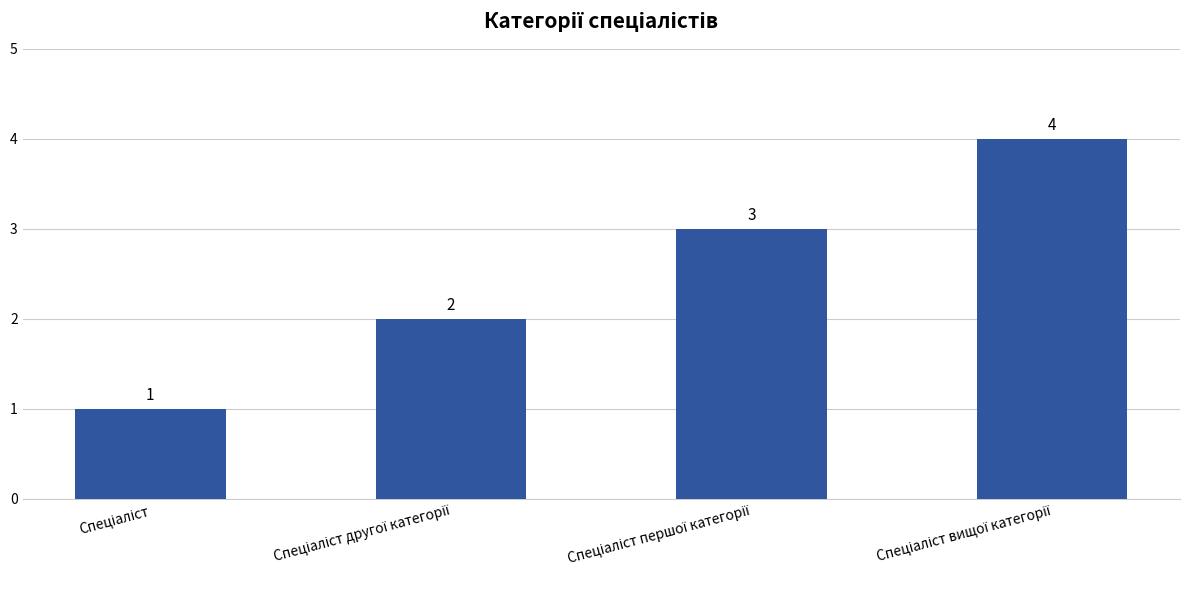

What is the sum of all values?

10